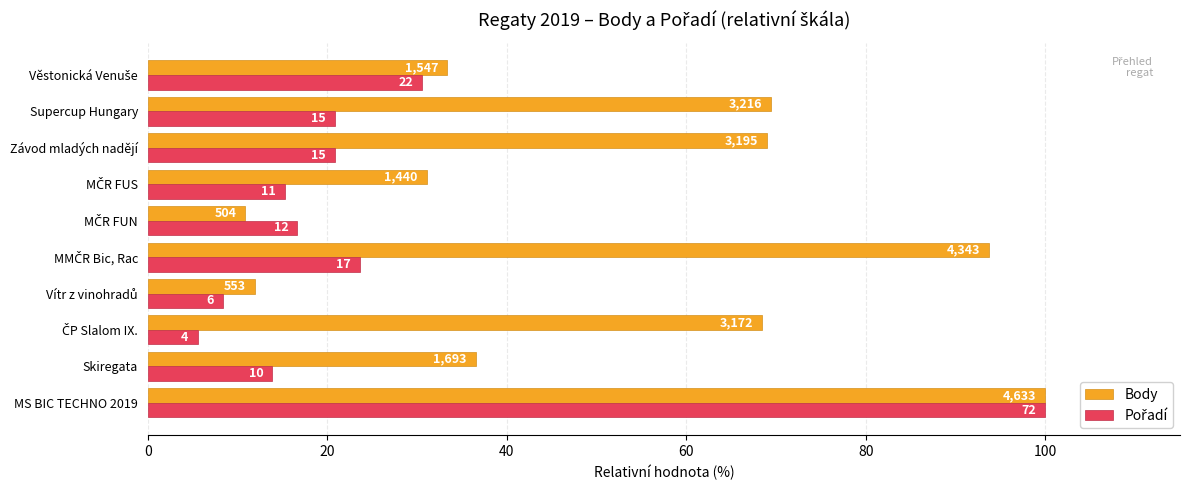

How many data points does each series have?

10